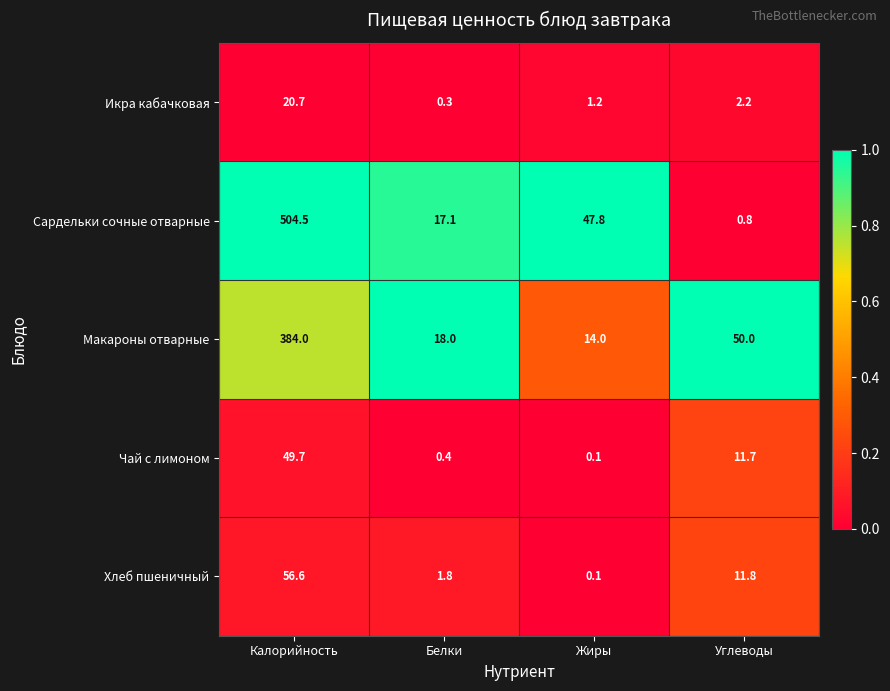

Reading right to left, list all the values displayed in this chart.

Икра кабачковая: Углеводы=2.2	Жиры=1.2	Белки=0.3	Калорийность=20.7
Сардельки сочные отварные: Углеводы=0.8	Жиры=47.8	Белки=17.1	Калорийность=504.5
Макароны отварные: Углеводы=50.0	Жиры=14.0	Белки=18.0	Калорийность=384.0
Чай с лимоном: Углеводы=11.7	Жиры=0.1	Белки=0.4	Калорийность=49.7
Хлеб пшеничный: Углеводы=11.8	Жиры=0.1	Белки=1.8	Калорийность=56.6